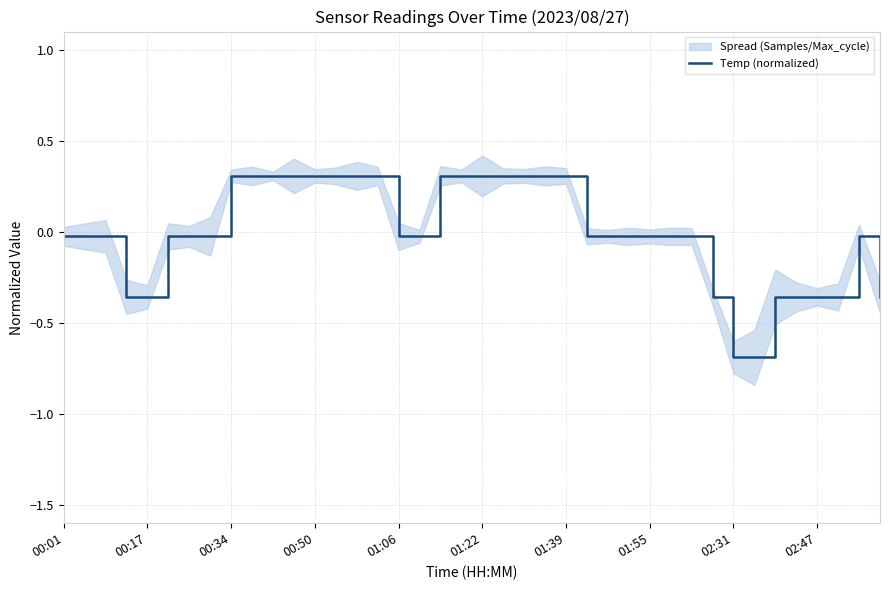

How many values are below 0?

25